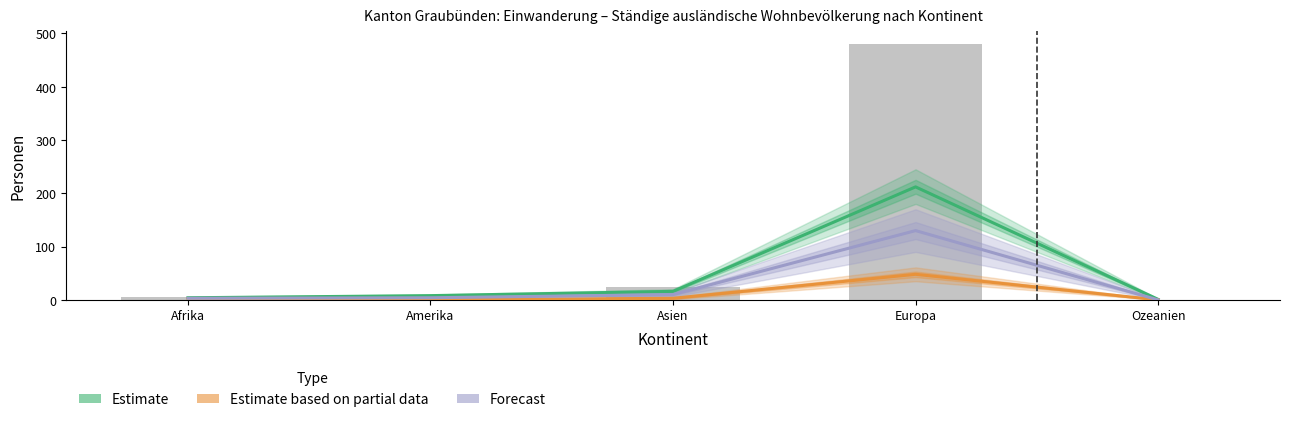

How many data points in Estimate are above 8?

2